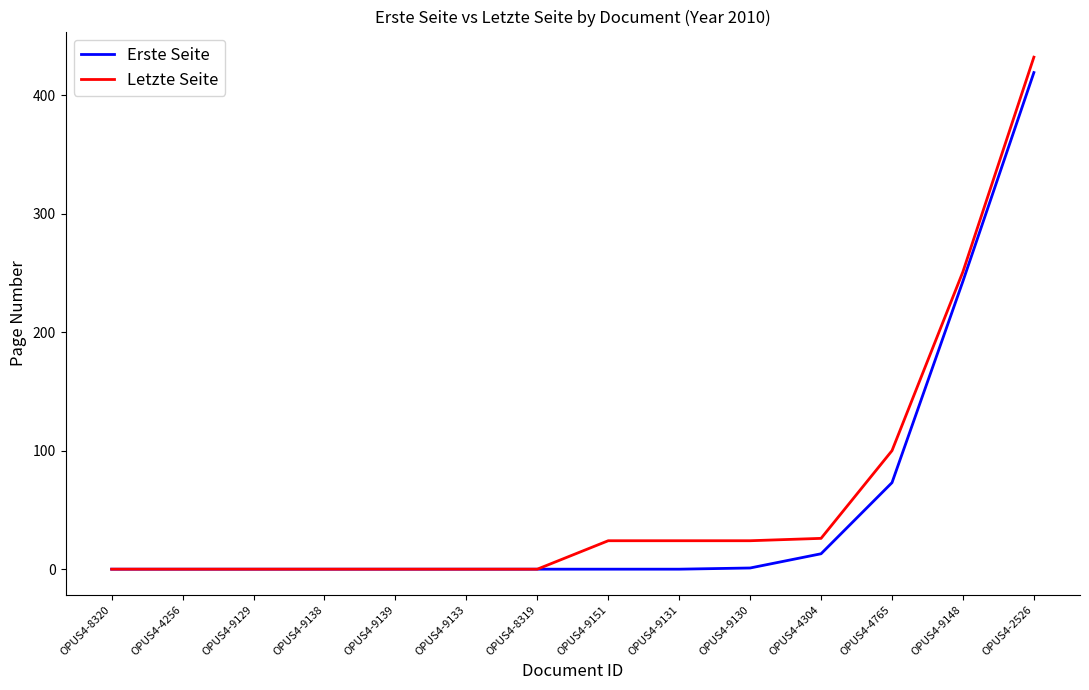

Where is Erste Seite nearest to the value 209?

OPUS4-9148